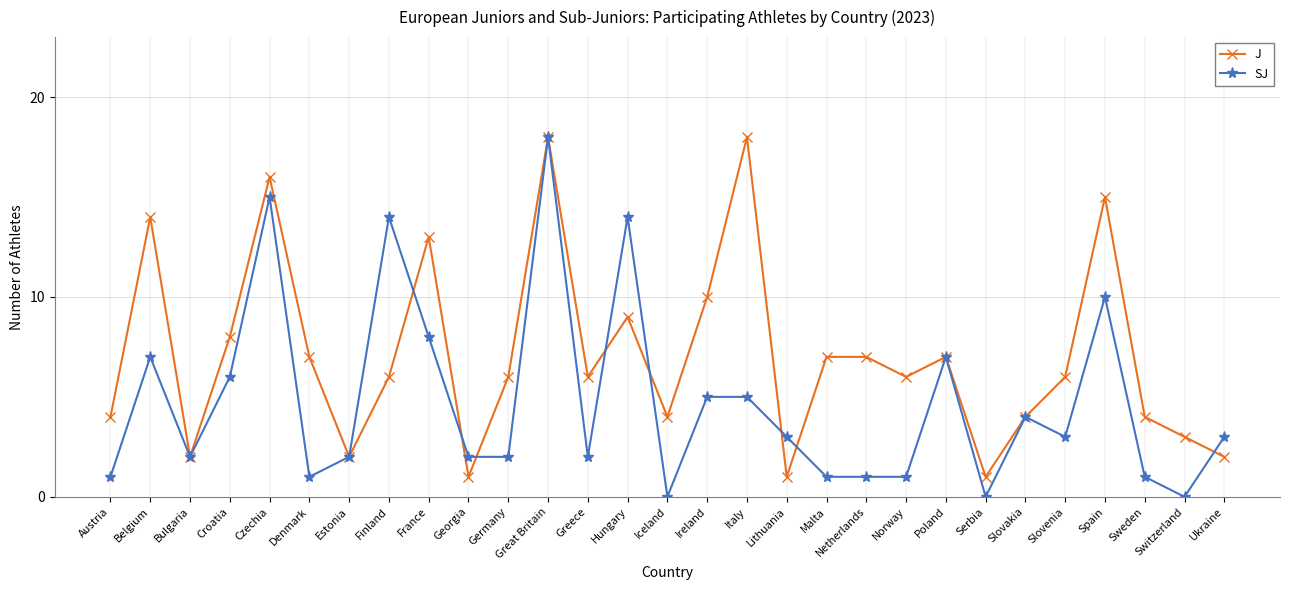

Reading left to right, extract all data points from this chart.

J: Austria=4	Belgium=14	Bulgaria=2	Croatia=8	Czechia=16	Denmark=7	Estonia=2	Finland=6	France=13	Georgia=1	Germany=6	Great Britain=18	Greece=6	Hungary=9	Iceland=4	Ireland=10	Italy=18	Lithuania=1	Malta=7	Netherlands=7	Norway=6	Poland=7	Serbia=1	Slovakia=4	Slovenia=6	Spain=15	Sweden=4	Switzerland=3	Ukraine=2
SJ: Austria=1	Belgium=7	Bulgaria=2	Croatia=6	Czechia=15	Denmark=1	Estonia=2	Finland=14	France=8	Georgia=2	Germany=2	Great Britain=18	Greece=2	Hungary=14	Iceland=0	Ireland=5	Italy=5	Lithuania=3	Malta=1	Netherlands=1	Norway=1	Poland=7	Serbia=0	Slovakia=4	Slovenia=3	Spain=10	Sweden=1	Switzerland=0	Ukraine=3